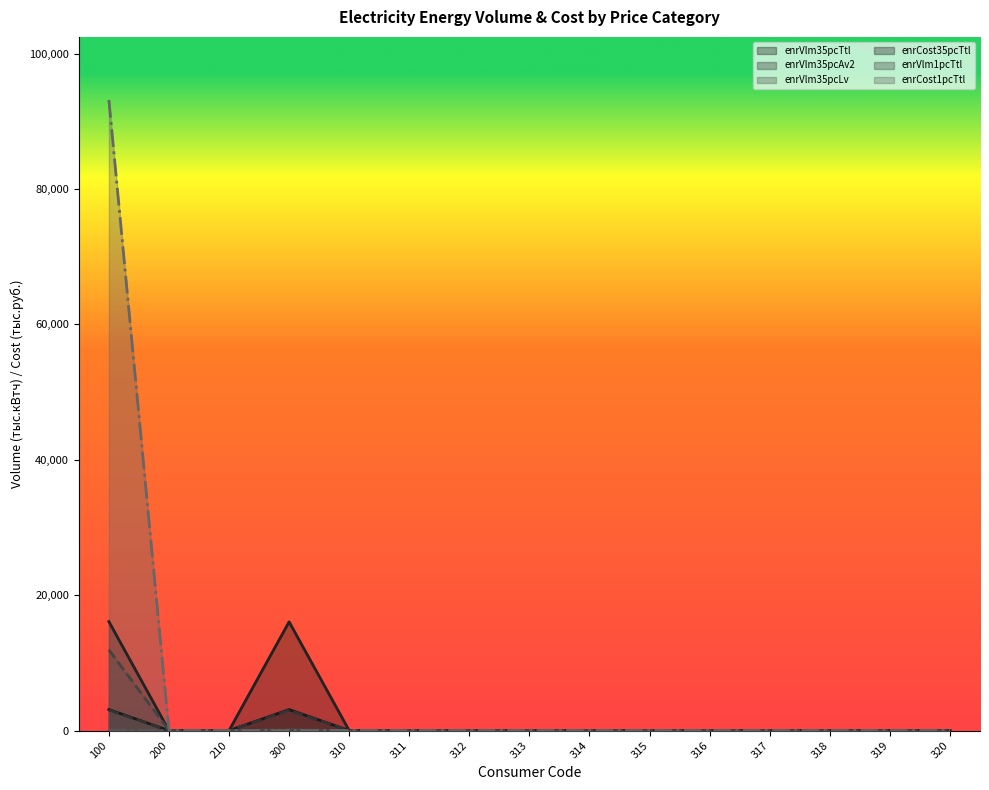

What is the difference between the second highest and minimum values in the enrCost35pcTtl series?

16064.0